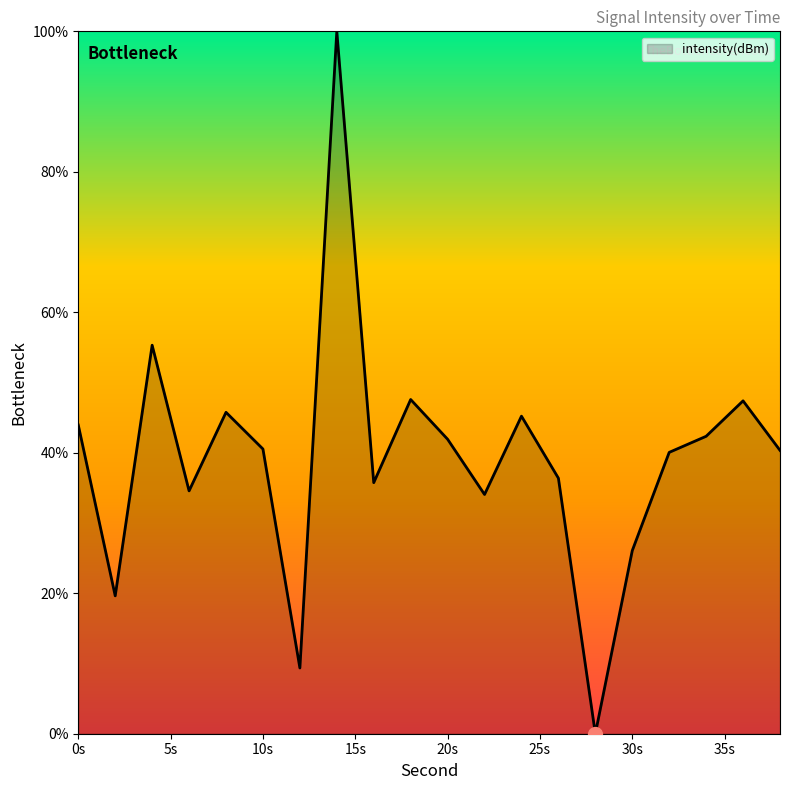

What is the greatest value displayed?

100.0